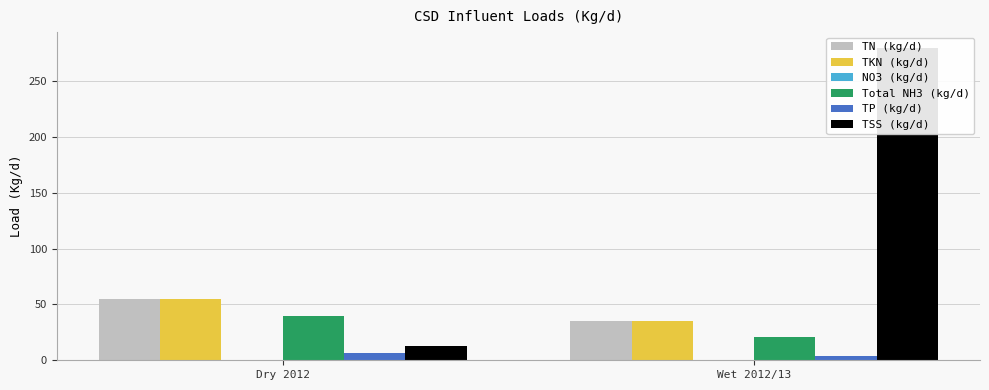

Rank the categories by NO3 (kg/d) value from highest to lowest.

Wet 2012/13, Dry 2012